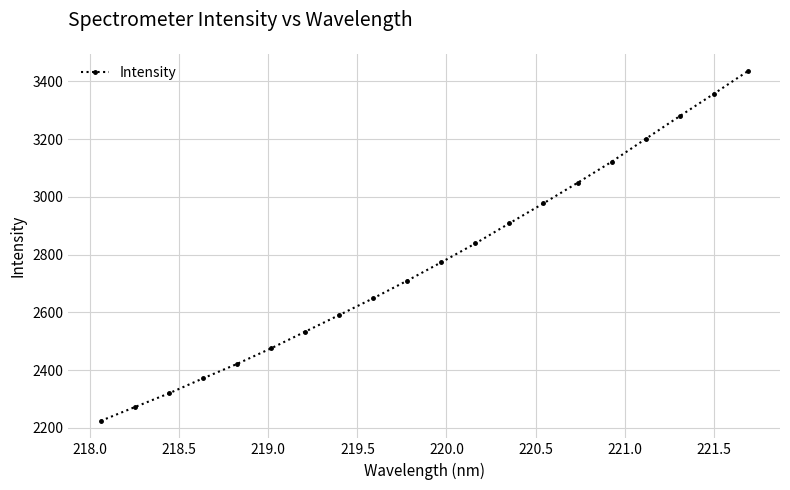

What is the value of the 8th point from the left?

2590.9